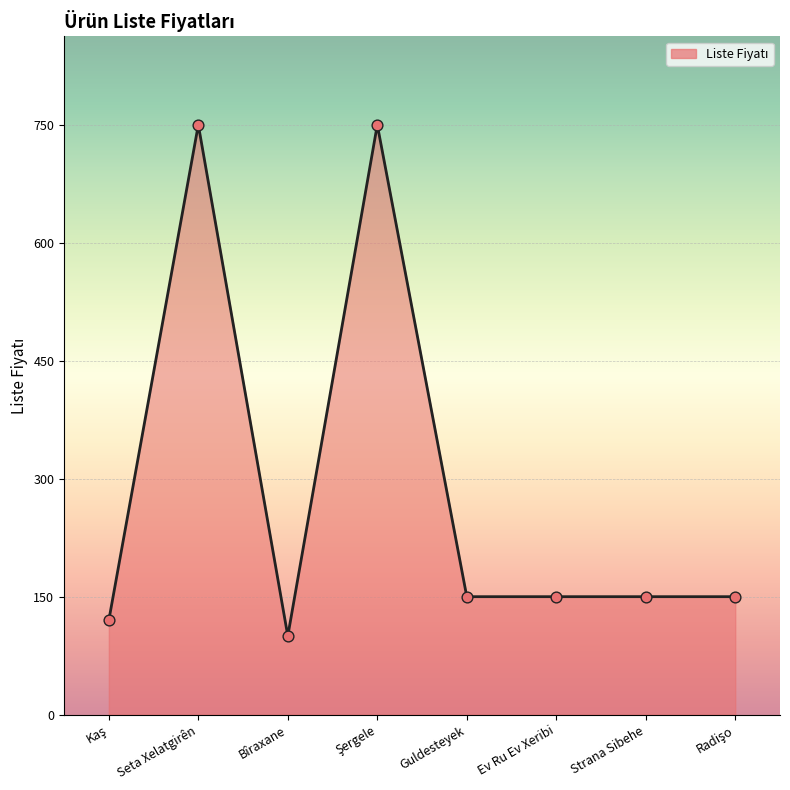

Approximately how many times larger is the value at Guldesteyek compared to Seta Xelatgirên?

0.2